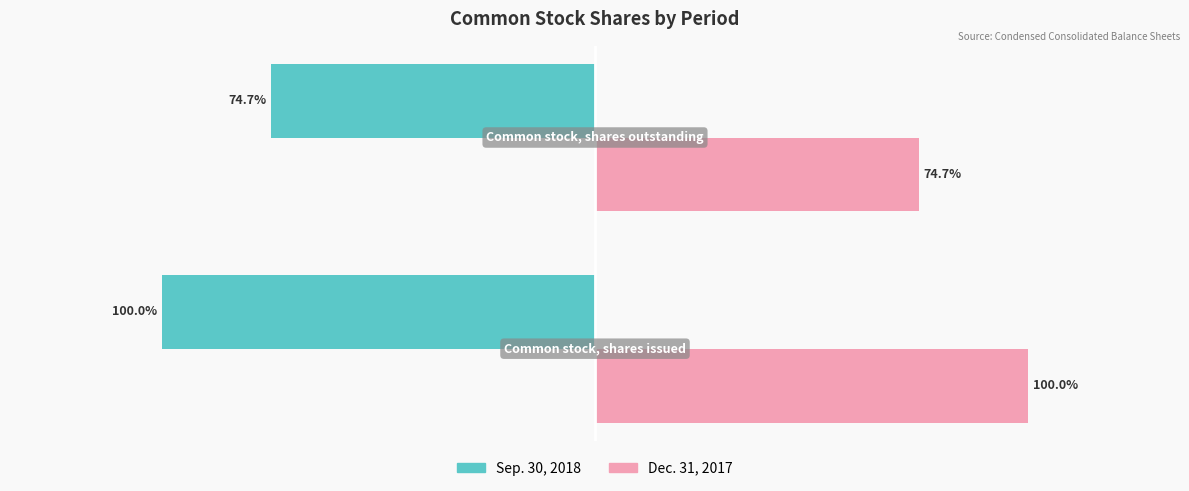

What are all the series names shown in the legend?

Sep. 30, 2018, Dec. 31, 2017